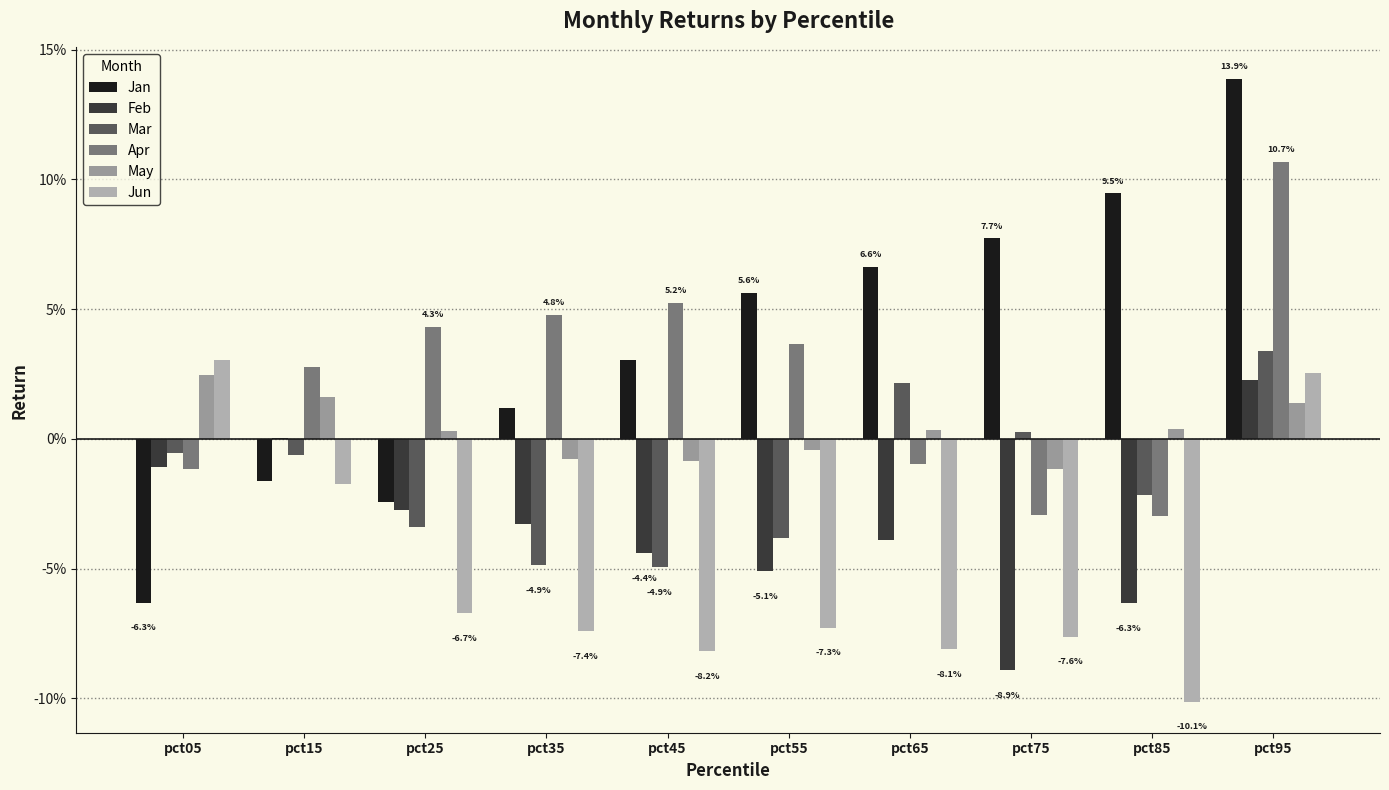

Are the bars grouped side by side (vs. stacked)?

Yes